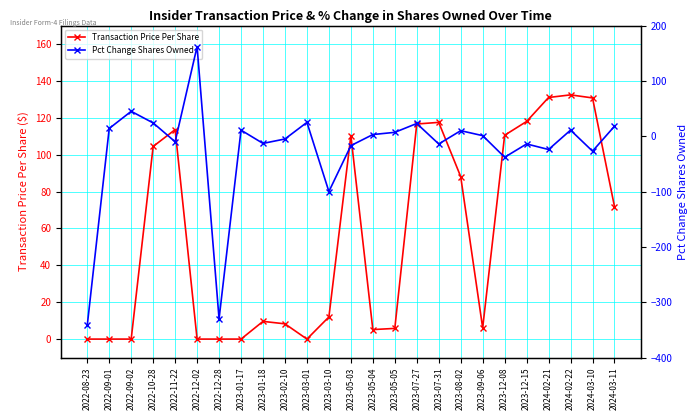

In Transaction Price Per Share, how many points are lower than both neighbors (excluding endpoints)?

3